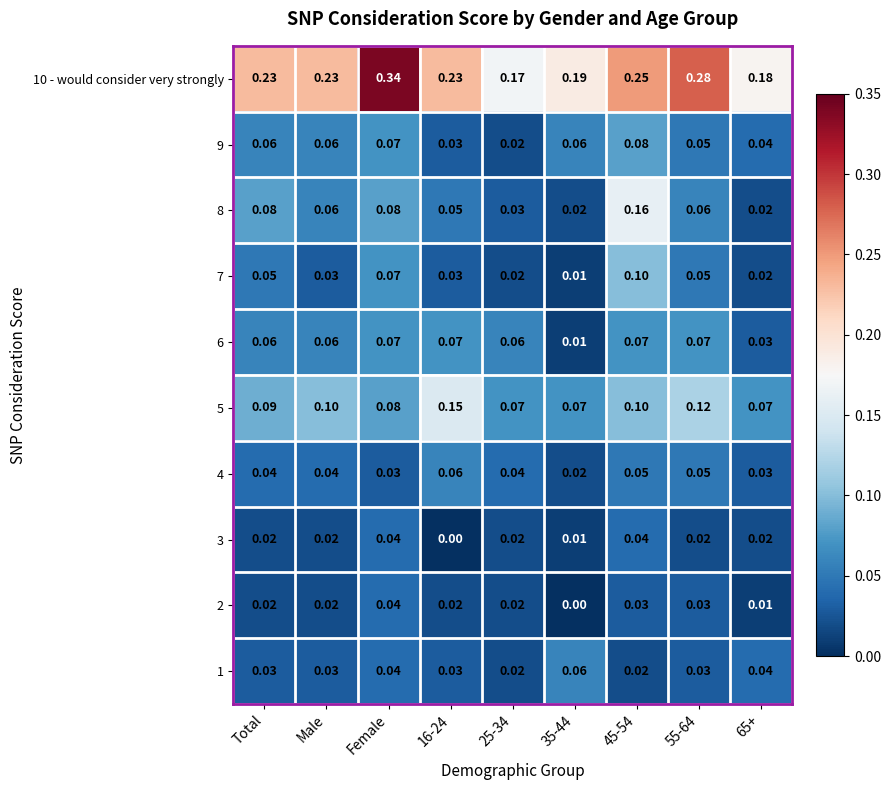

Which series has the largest total across all categories?

10 - would consider very strongly